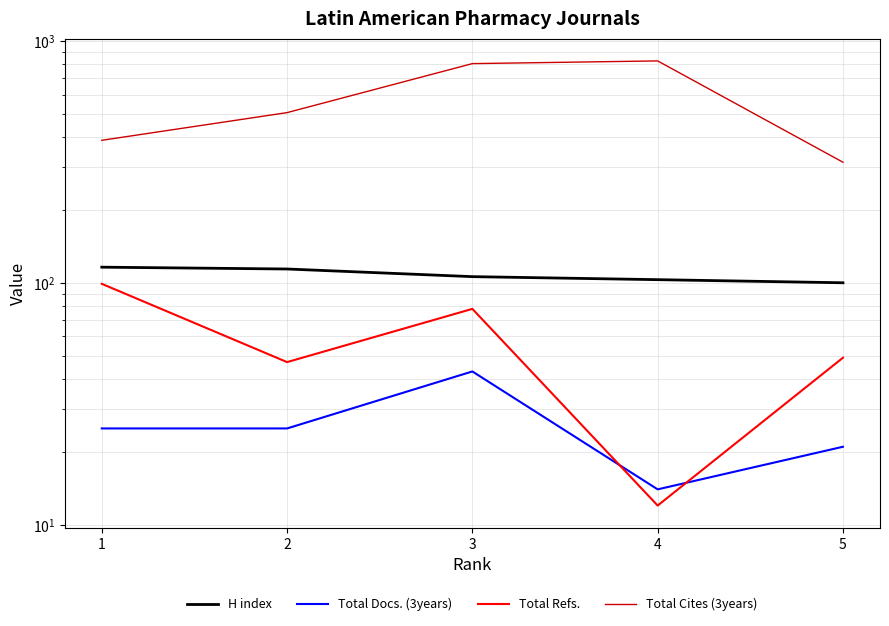

The value of Total Docs. (3years) at 2 is 34. True or false?

False